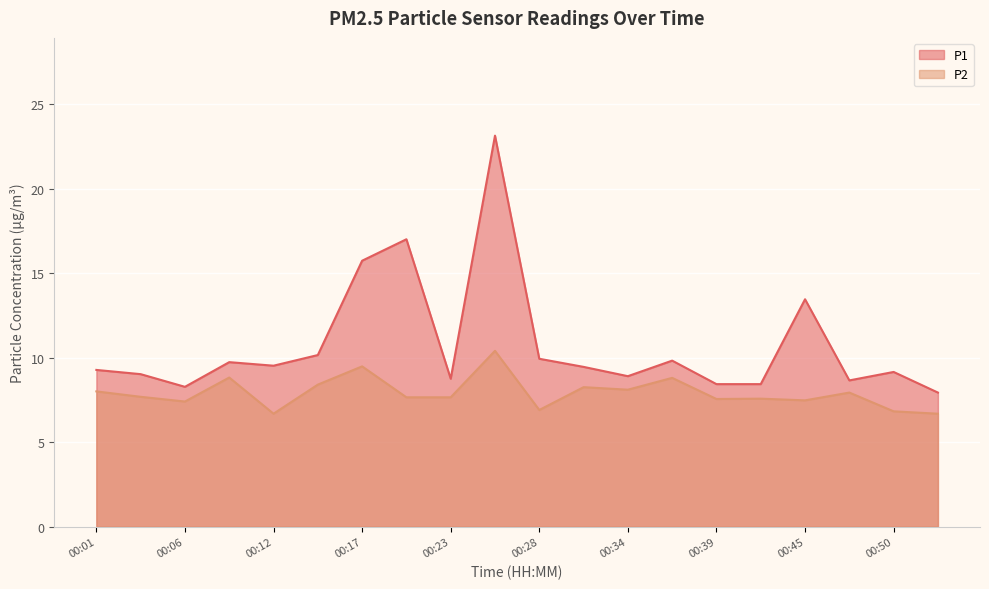

Which label corresponds to the smallest value in the chart?

00:12